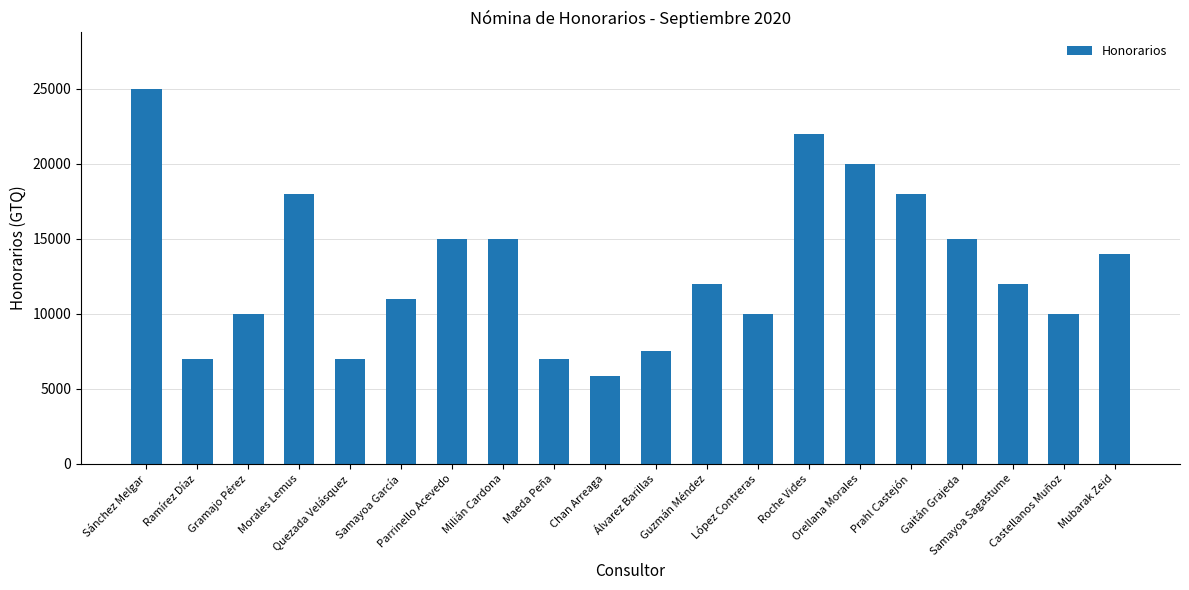

Between Gramajo Pérez and Parrinello Acevedo, which is larger?

Parrinello Acevedo